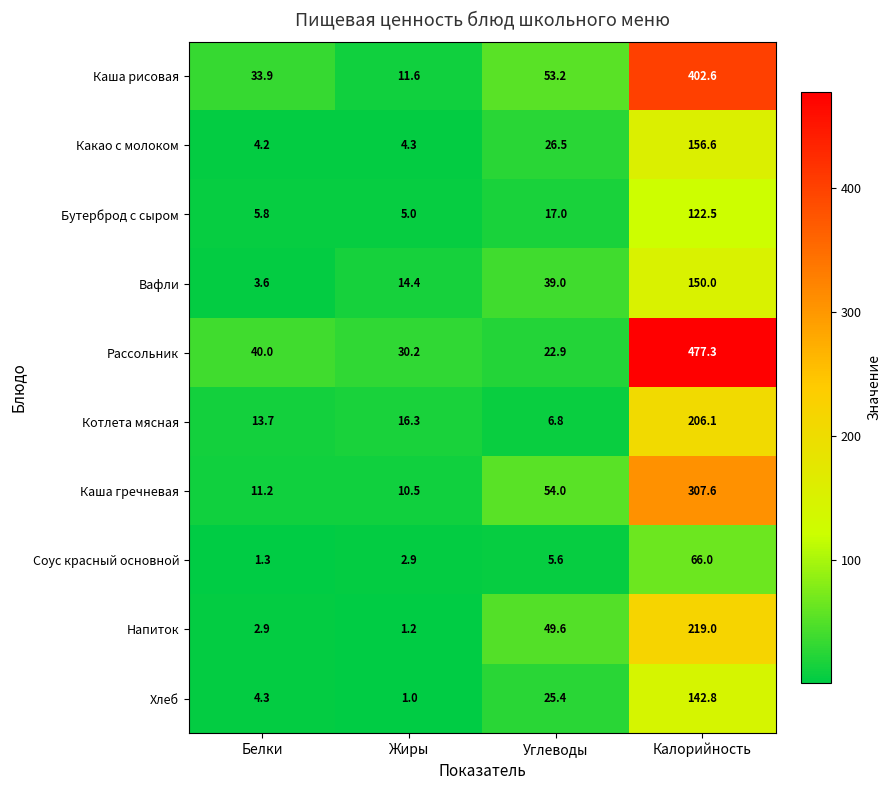

Which label corresponds to the largest value in the chart?

Калорийность